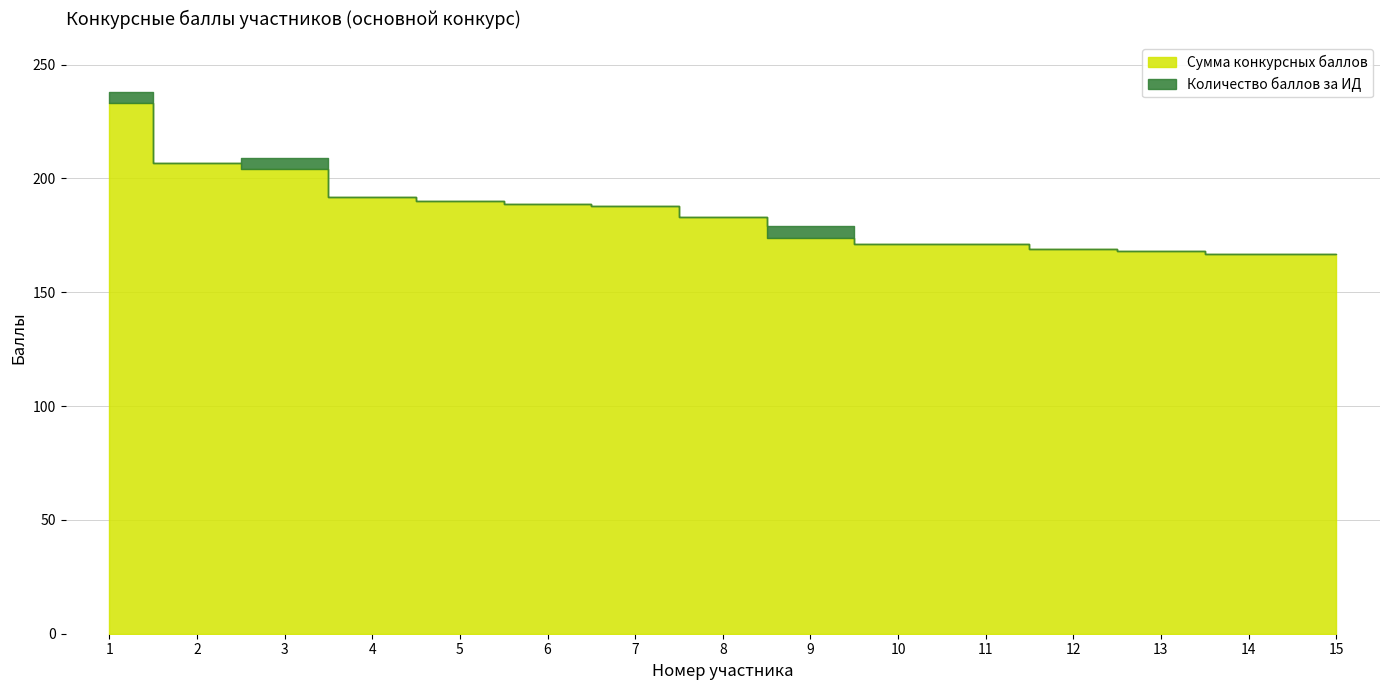

Reading left to right, extract all data points from this chart.

Сумма конкурсных баллов: 1=233	2=207	3=204	4=192	5=190	6=189	7=188	8=183	9=174	10=171	11=171	12=169	13=168	14=167	15=167
Количество баллов за ИД: 1=5	2=0	3=5	4=0	5=0	6=0	7=0	8=0	9=5	10=0	11=0	12=0	13=0	14=0	15=0